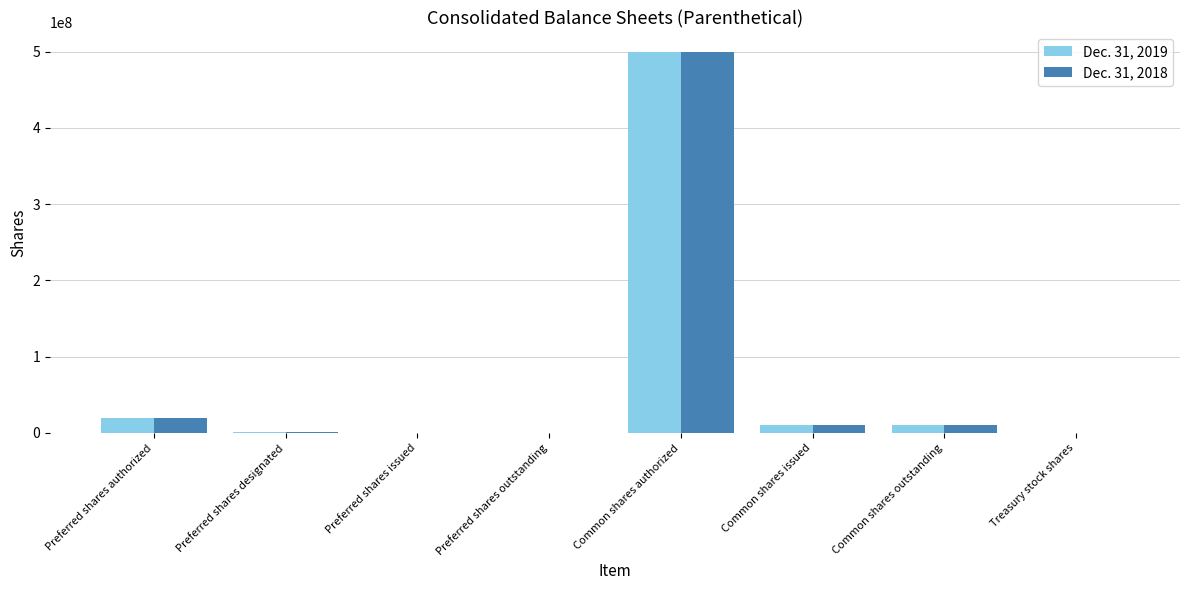

What are all the series names shown in the legend?

Dec. 31, 2019, Dec. 31, 2018